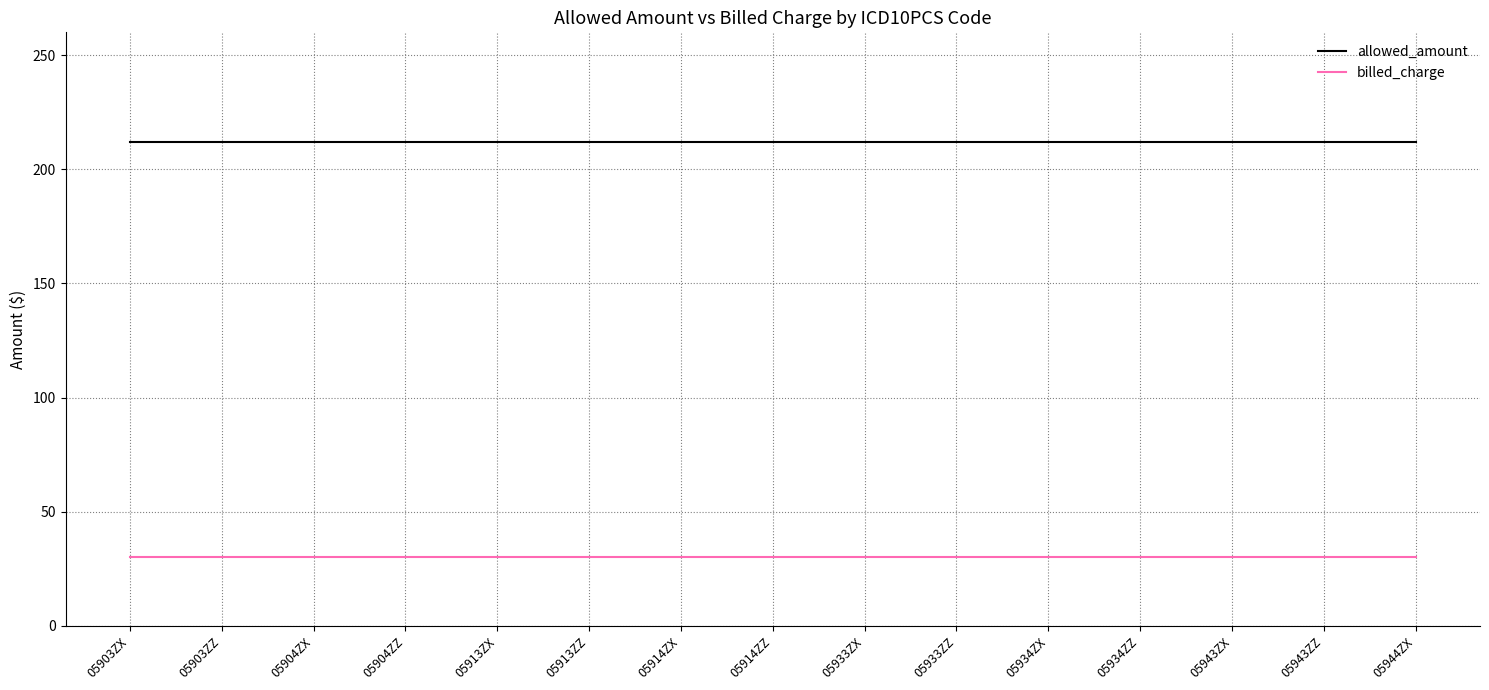

True or false: allowed_amount and billed_charge cross at least once.

False